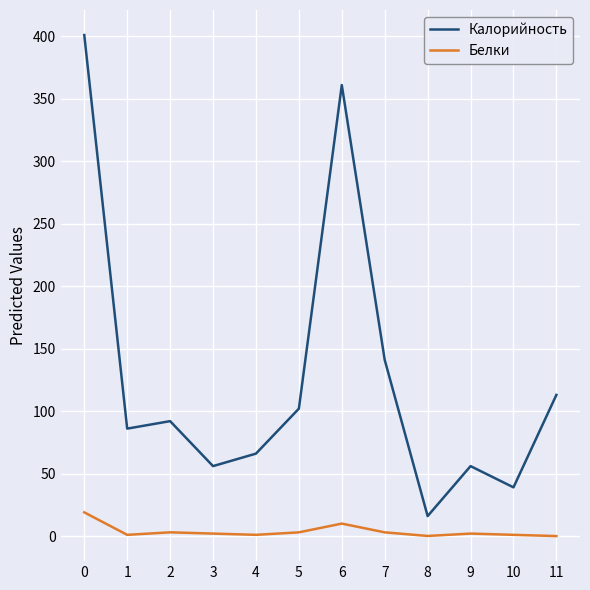

What is the difference between the maximum and minimum values in the Белки series?

19.0